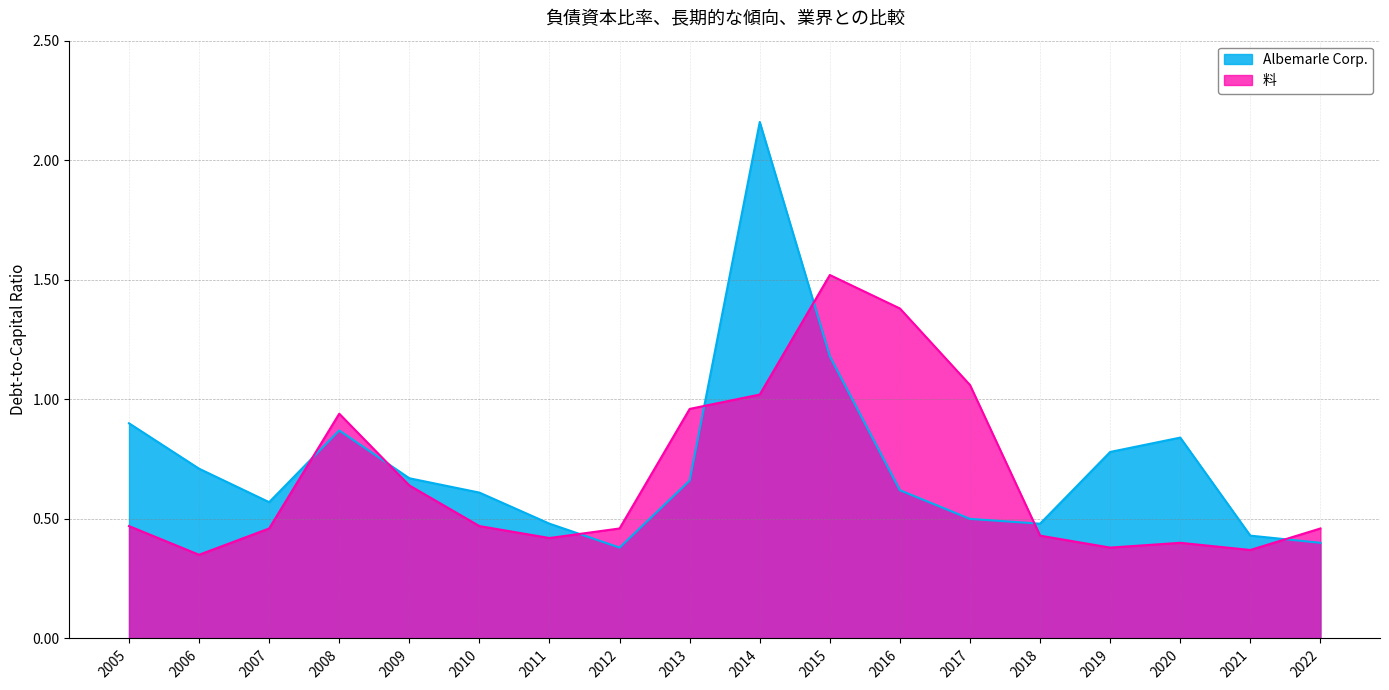

Read the 料 value at 2019.

0.4